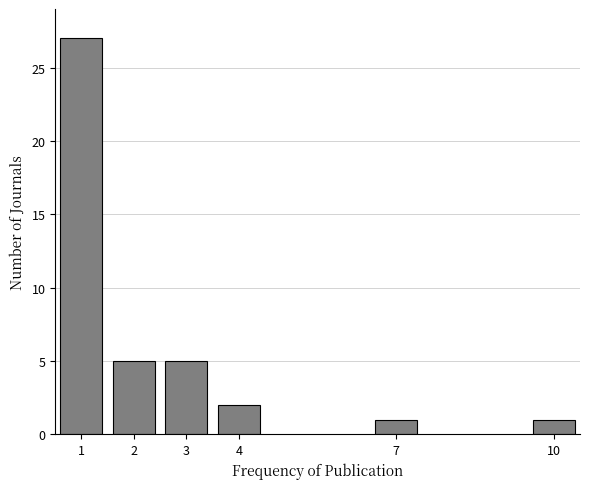

Reading left to right, list all the values displayed in this chart.

1=27	2=5	3=5	4=2	7=1	10=1